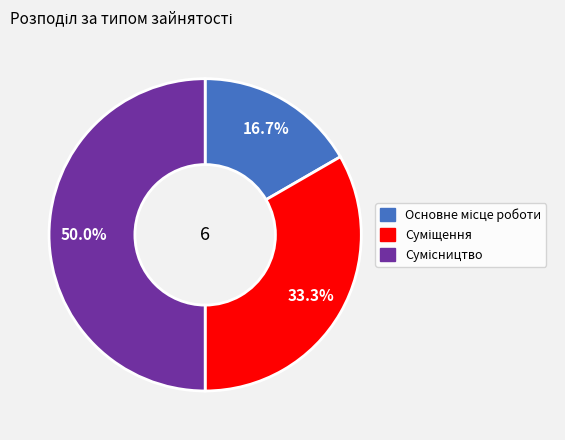

How many slices are in this pie chart?

3